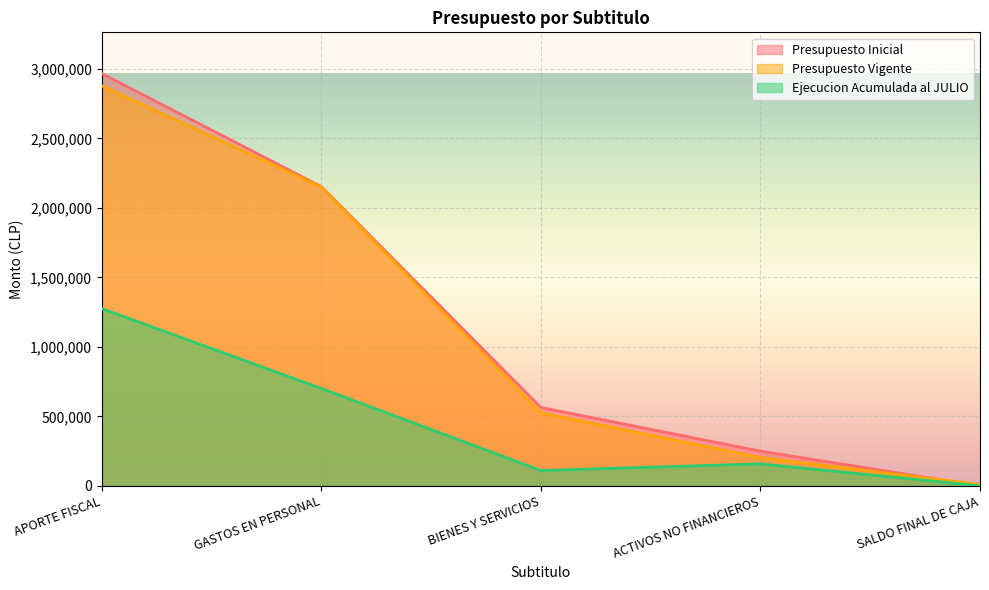

At ACTIVOS NO FINANCIEROS, list the series in order from largest to smallest.

Presupuesto Inicial, Presupuesto Vigente, Ejecucion Acumulada al JULIO